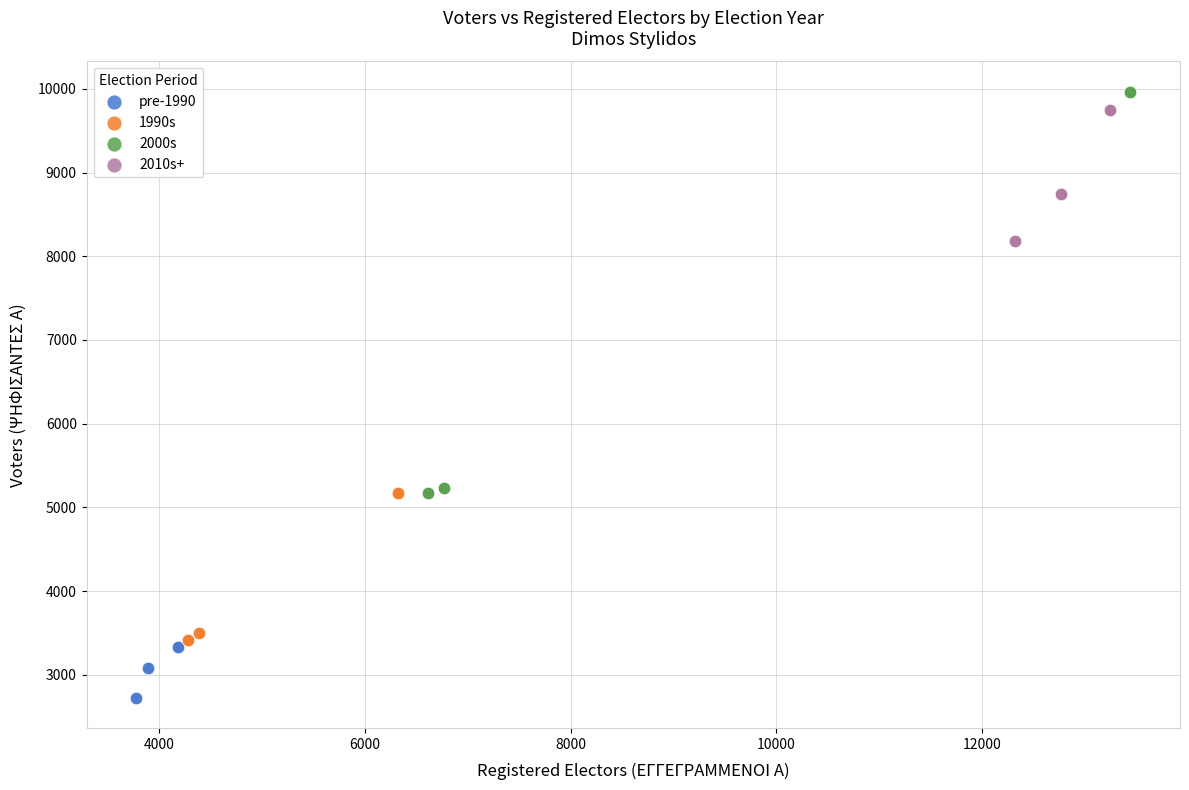

Which series has the widest spread of Y values?

2000s